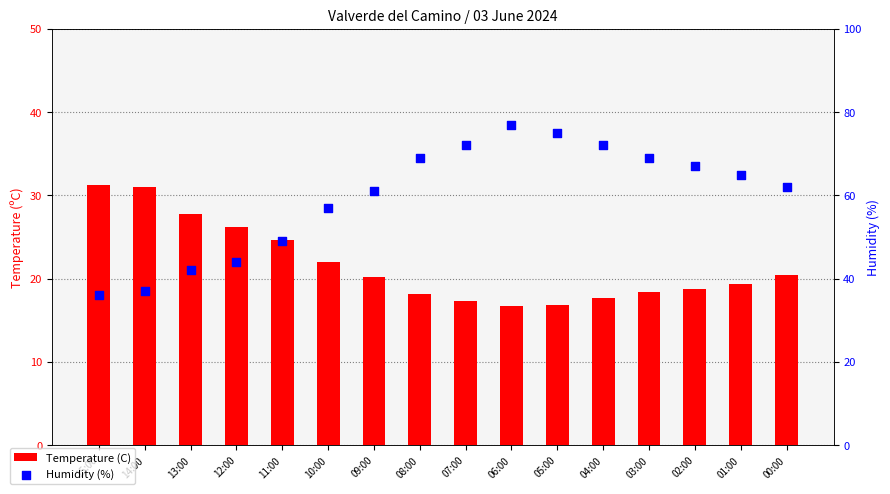

Which series has the widest spread of Y values?

Humidity (%)